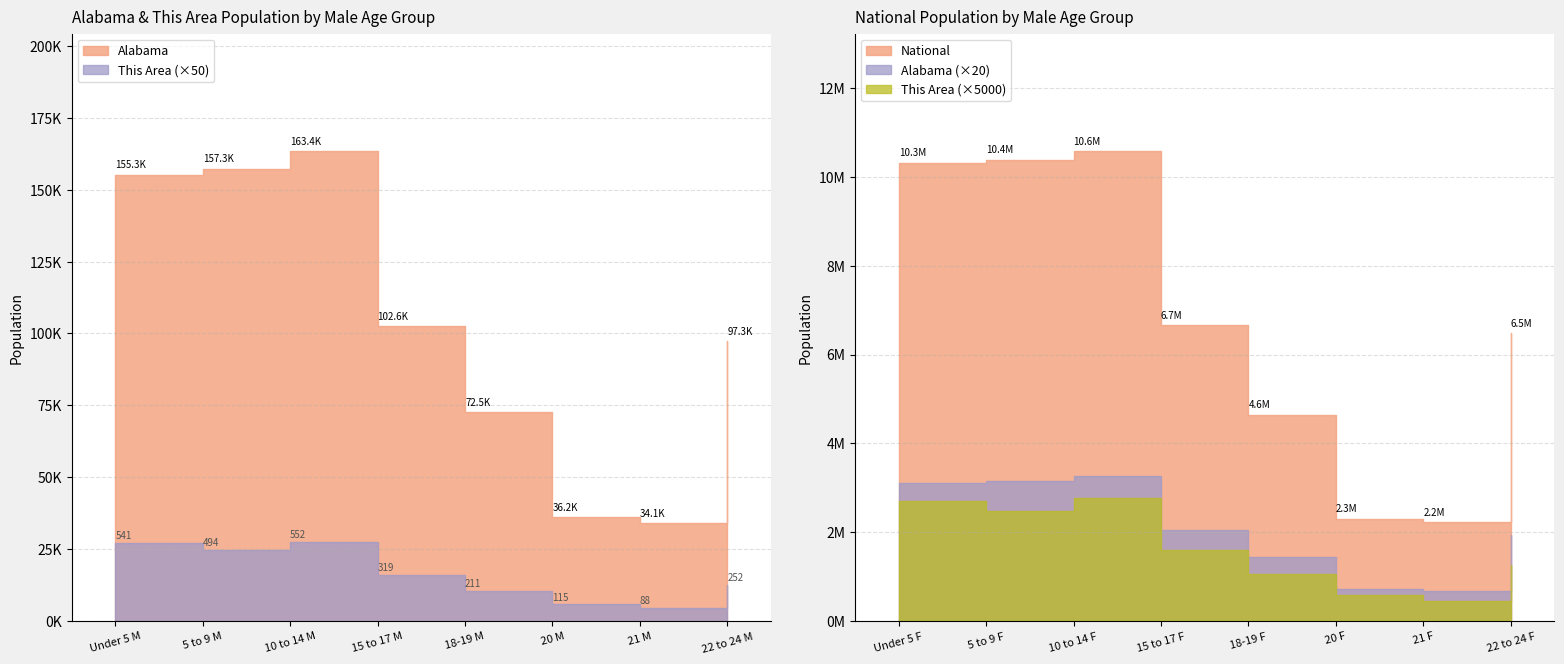

What is the total value across all series at 22 to 24?

6580169